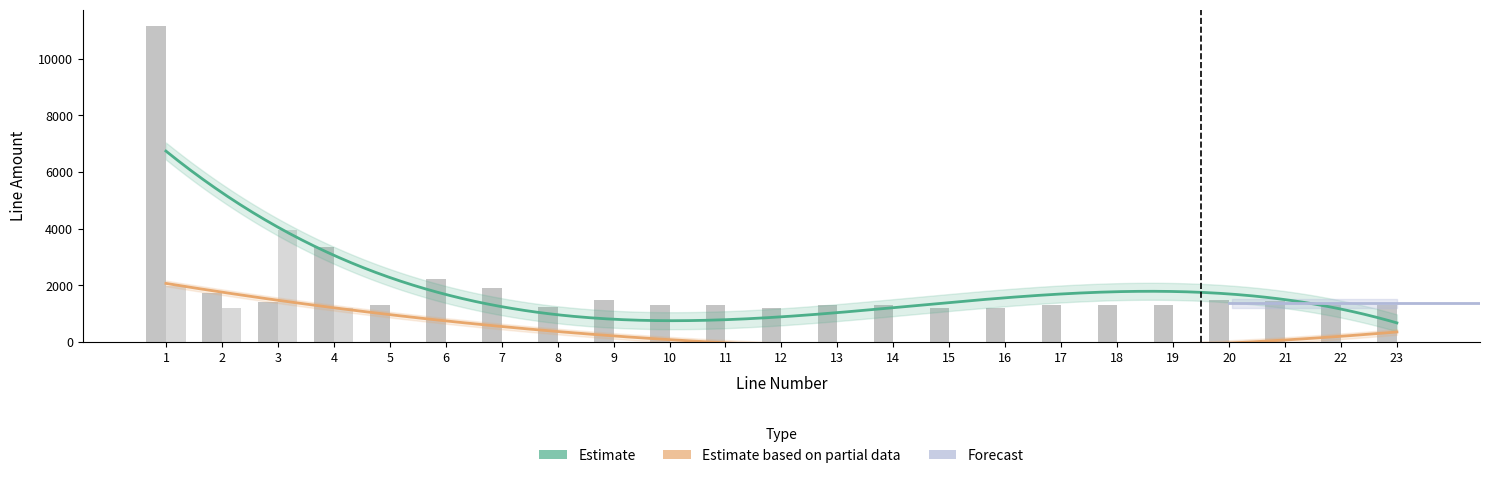

What is the difference between the Residential Care Spot values at 2 and 10?

1206.0